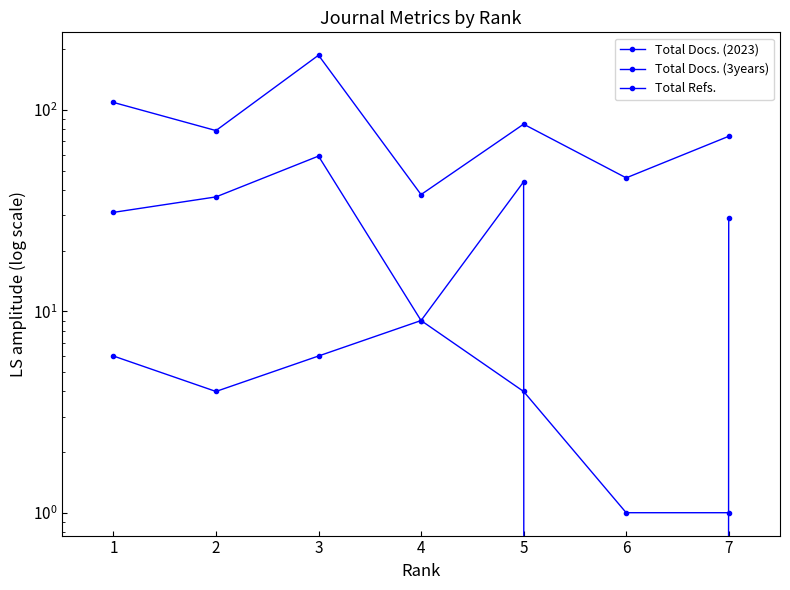

How many lines are shown in the chart?

3